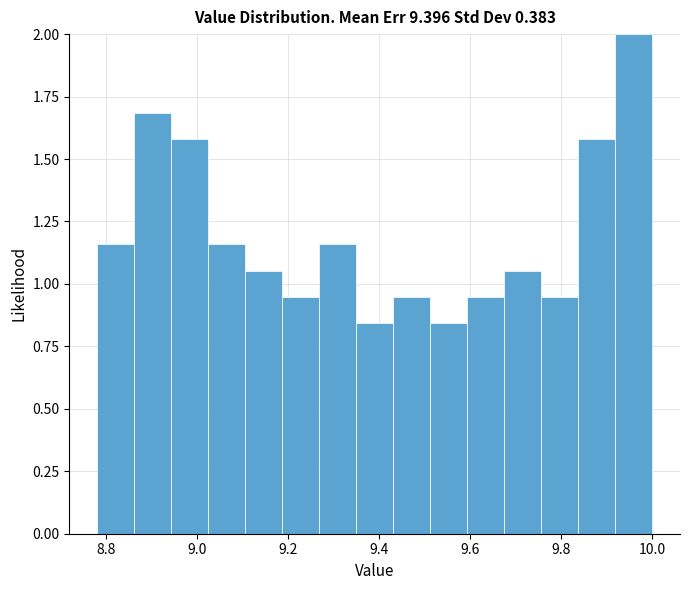

How tall is the bar that spans 8.78 to 8.86 on the x-axis? Neither the bar edges nor the heights are printed on the chart, so give them approximately, as read against the axes.

1.15